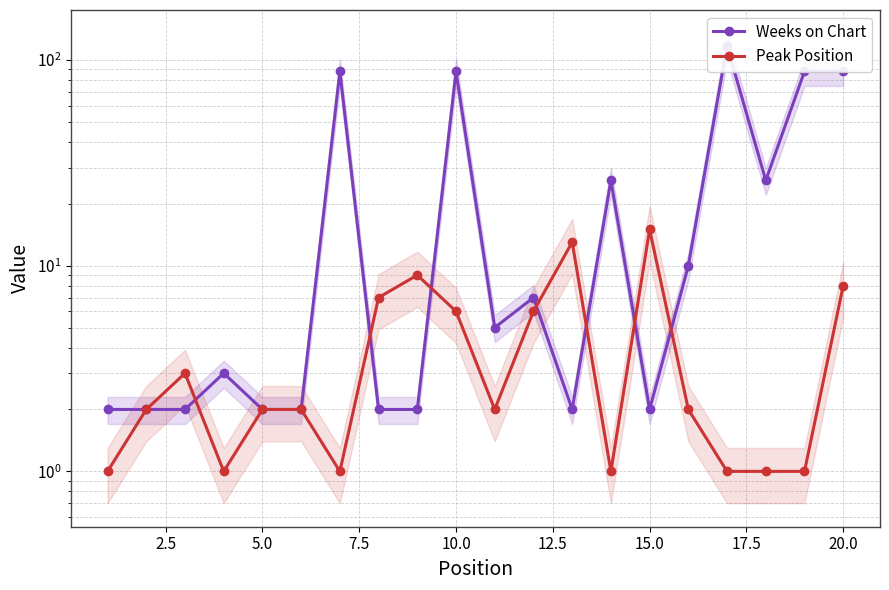

How many data points in Peak Position are less than 2?

7